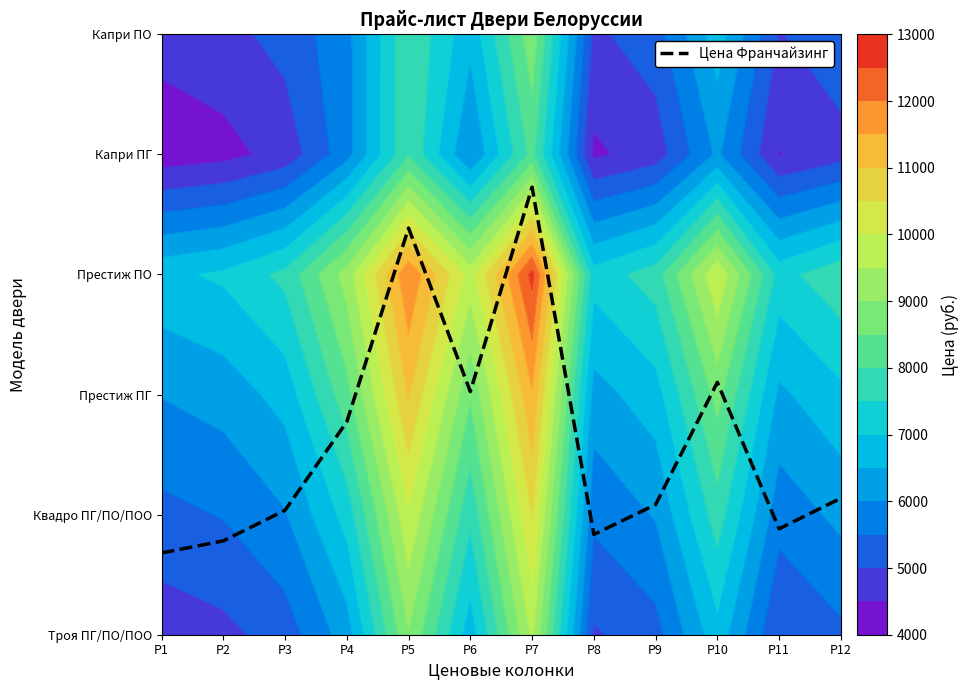

What is the difference between the values at P10 and P9?

1.0